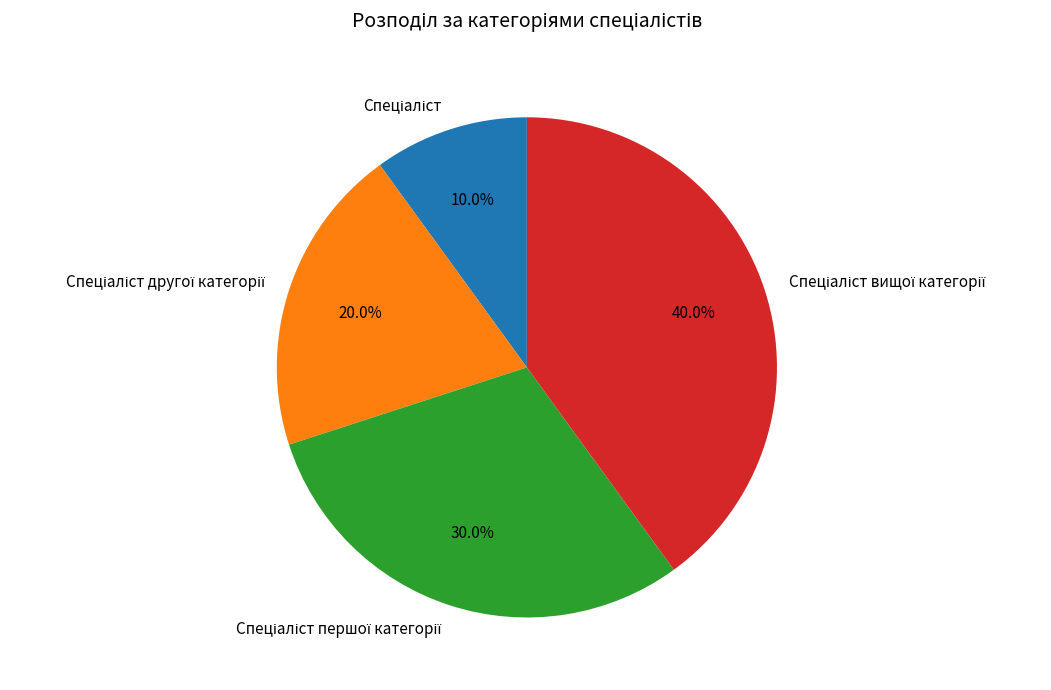

Is there any slice that represents more than half of the pie?

No